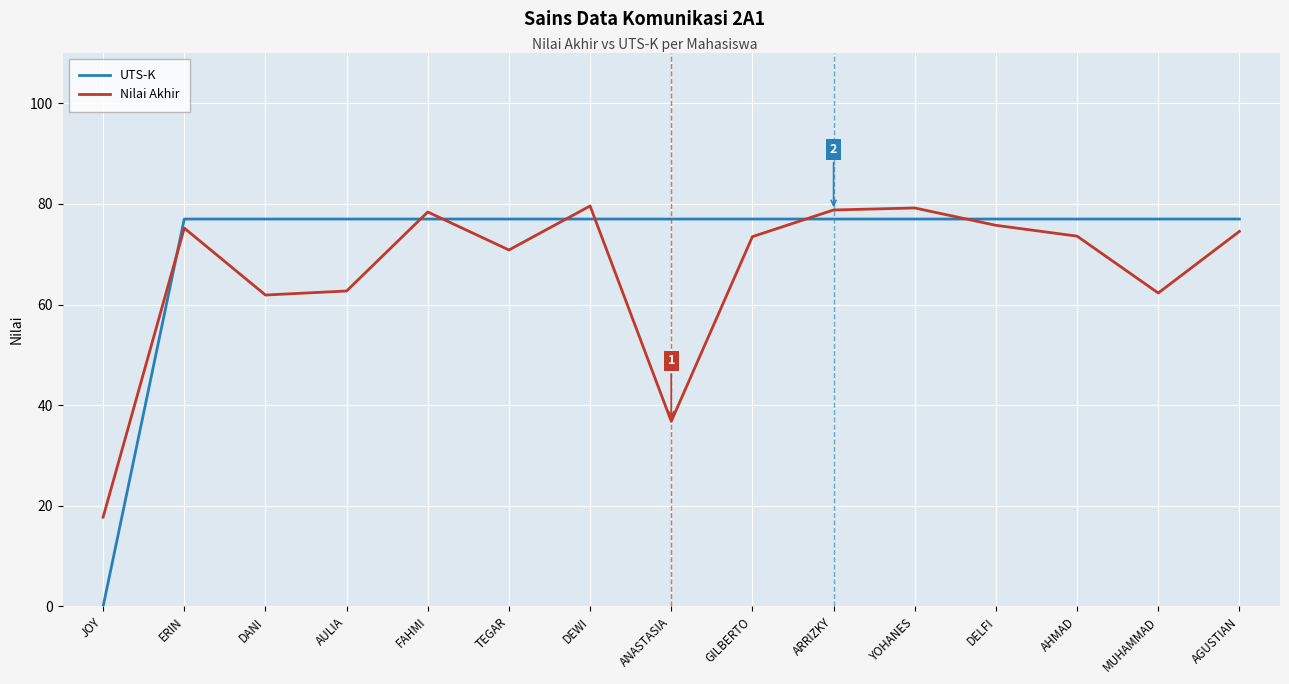

At which category does the chart reach its minimum across all series?

JOY